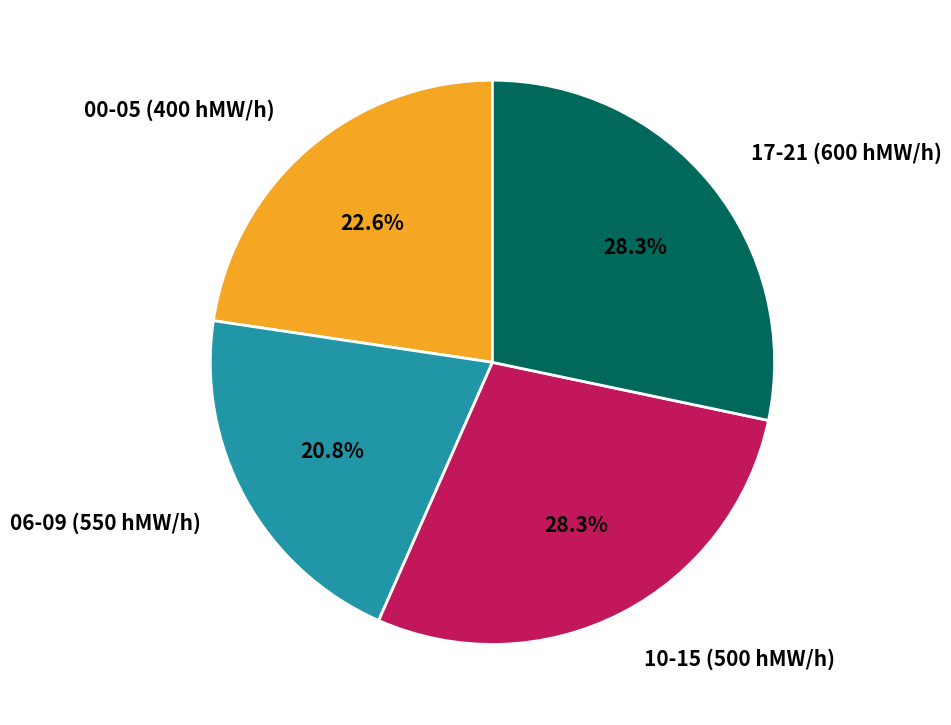

Combined, what portion of the pie is 06-09 (550 hMW/h) and 17-21 (600 hMW/h)?

49.1%